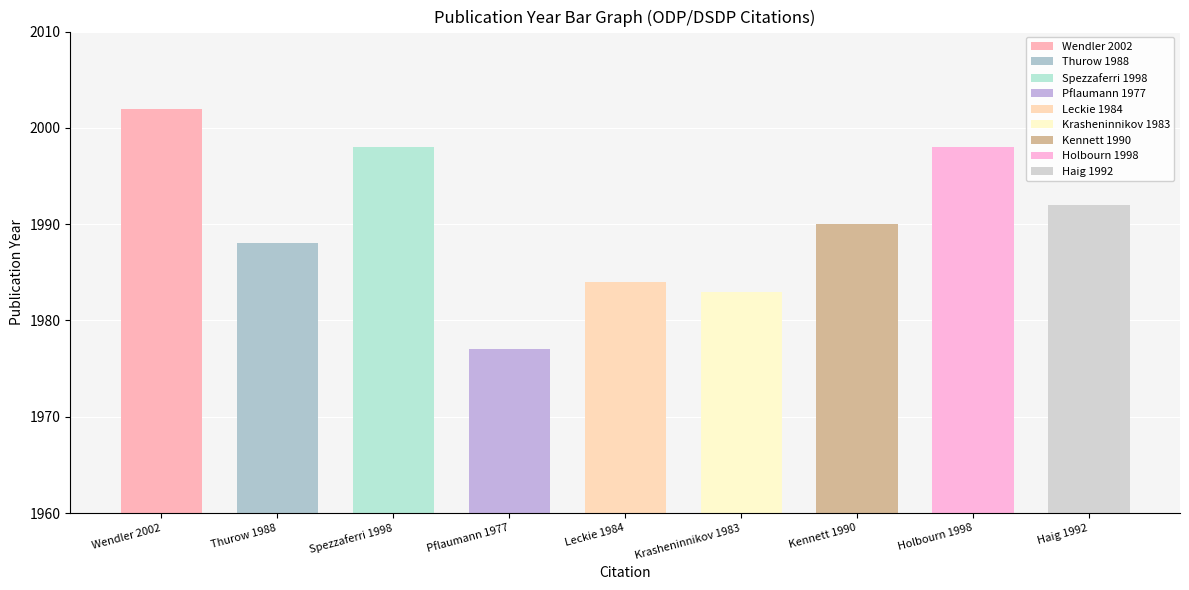

What is the sum of the values at Leckie 1984 and Haig 1992?

3976